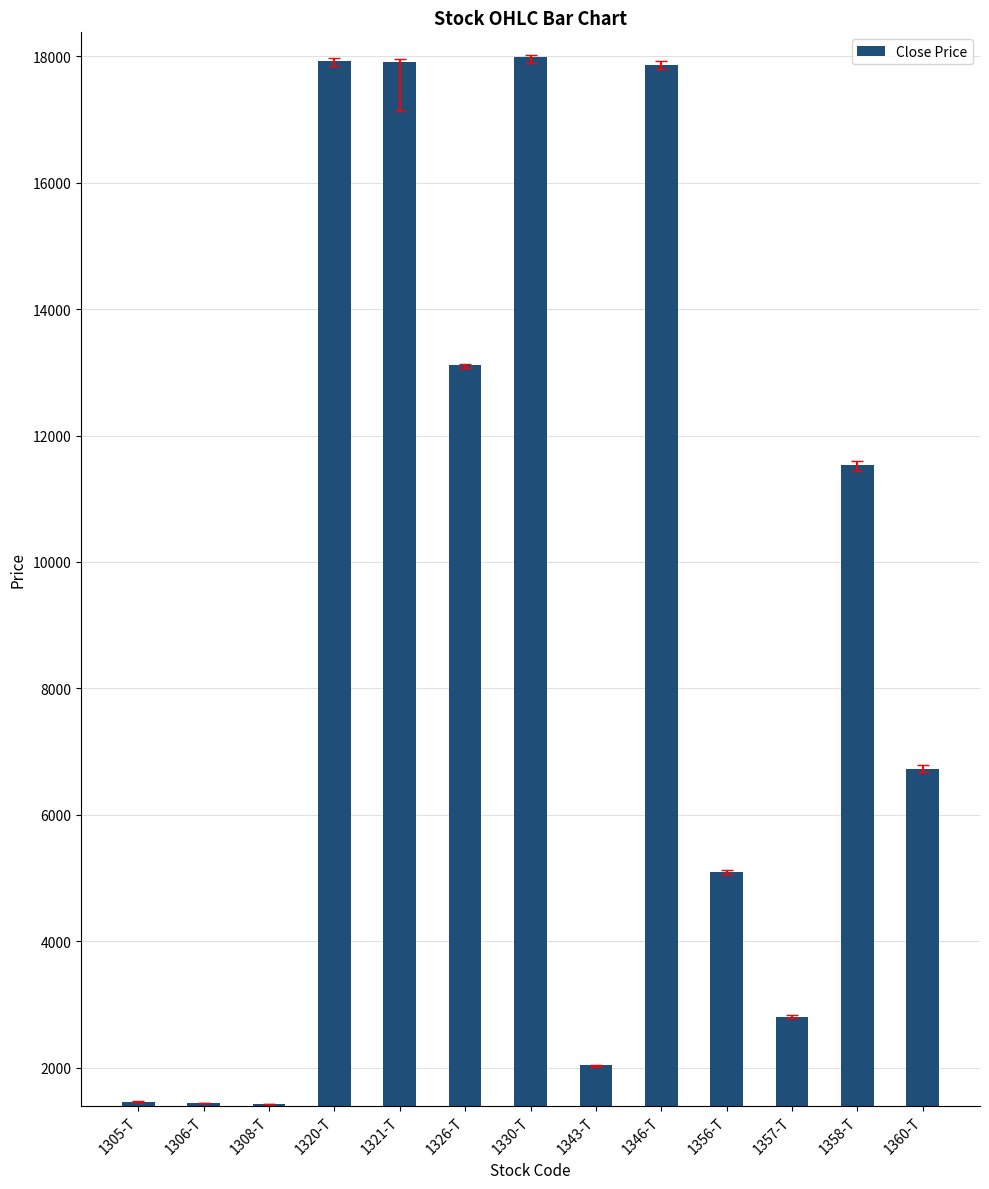

At which label is the value closest to 9708?

1358-T